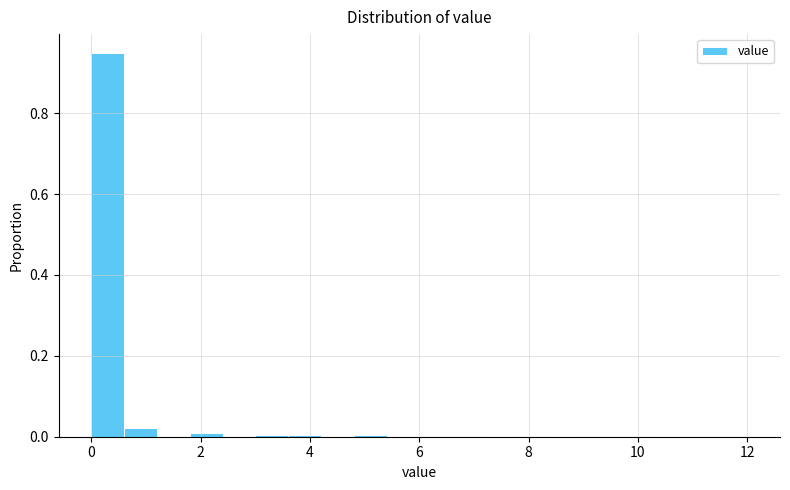

Around what value on the x-axis is the tallest bar? Give the approximate position of its centre, as read against the axis.

0.4